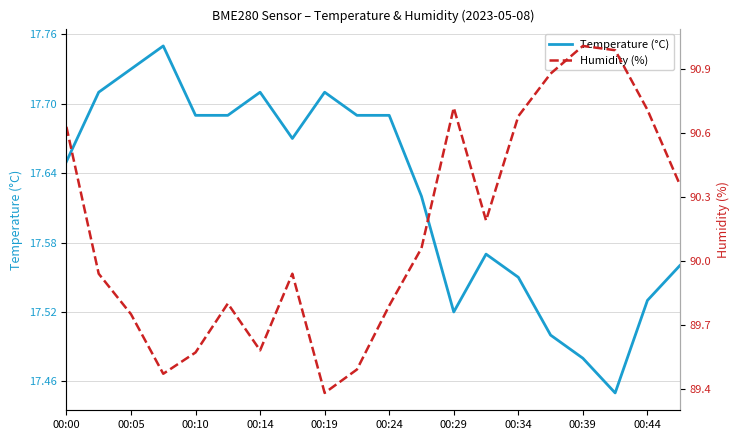

What is the sum of all Humidity (%) values?

1802.9